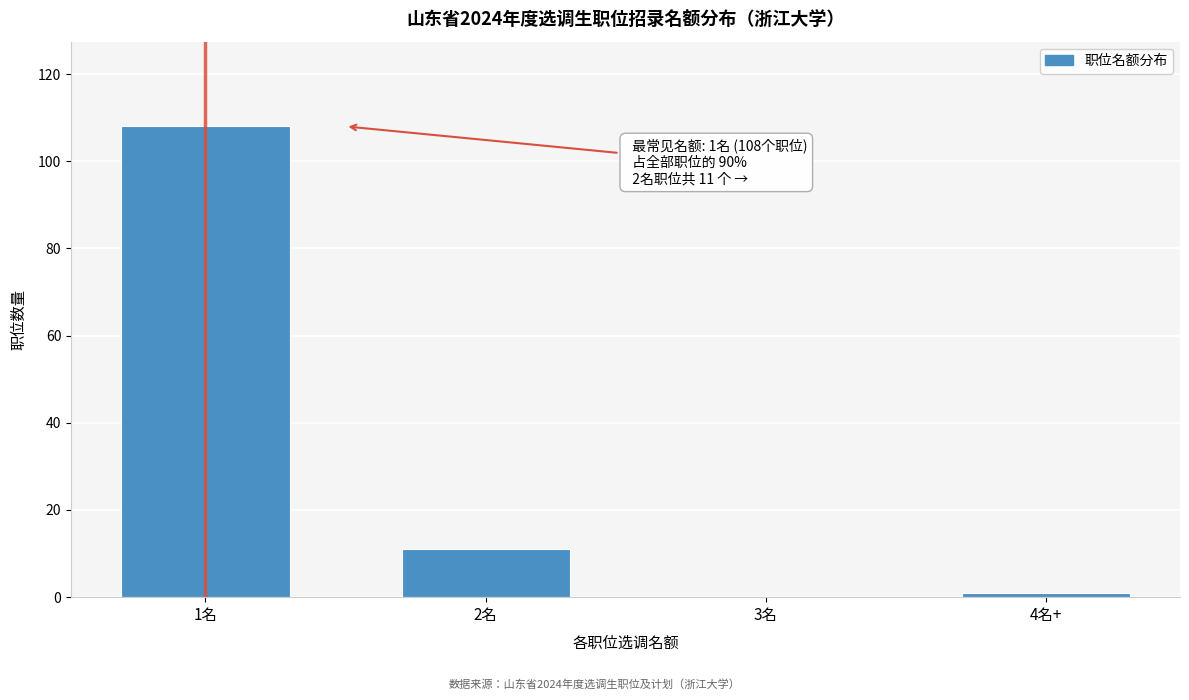

Reading left to right, what are all the values shown in this chart?

1名=108	2名=11	3名=0	4名+=1